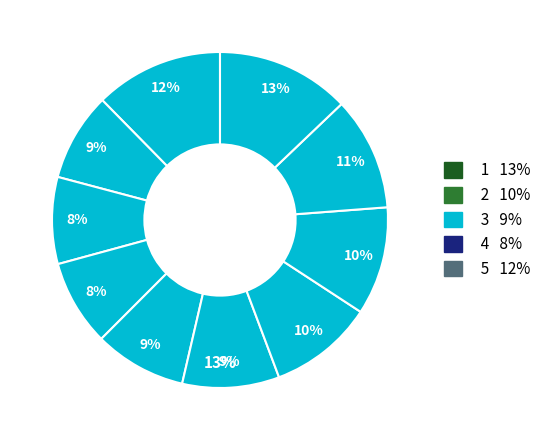

What percentage is the pct65 slice, to the nearest percent?

10%